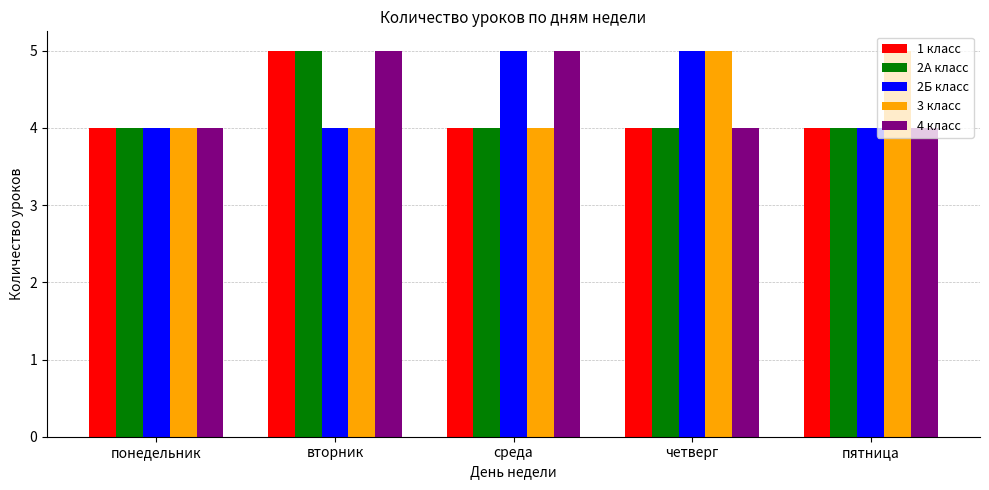

True or false: 4 класс has a value of 6 at четверг.

False